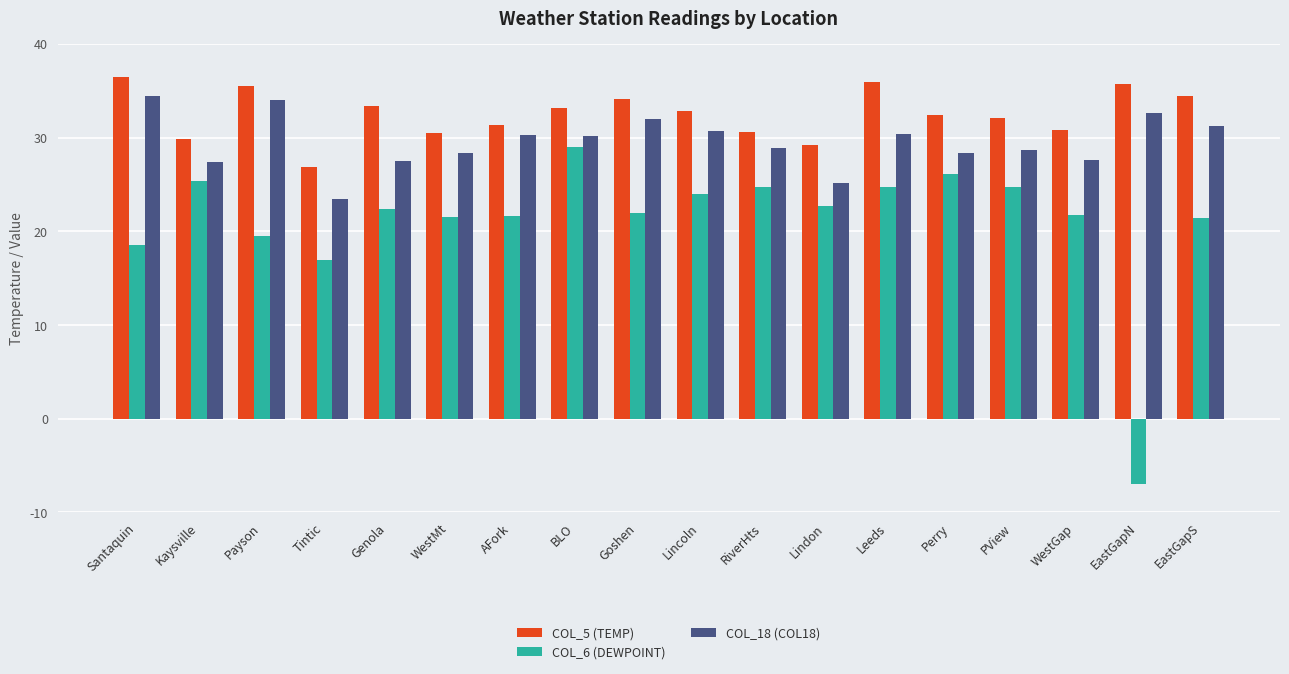

What is the maximum value shown in the chart?

36.5